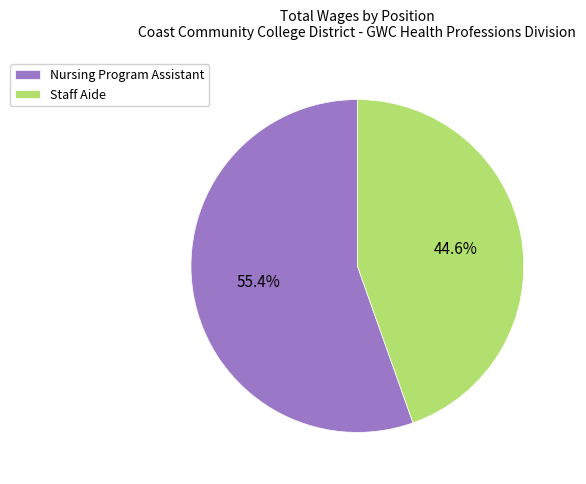

Which category accounts for the majority?

Nursing Program Assistant